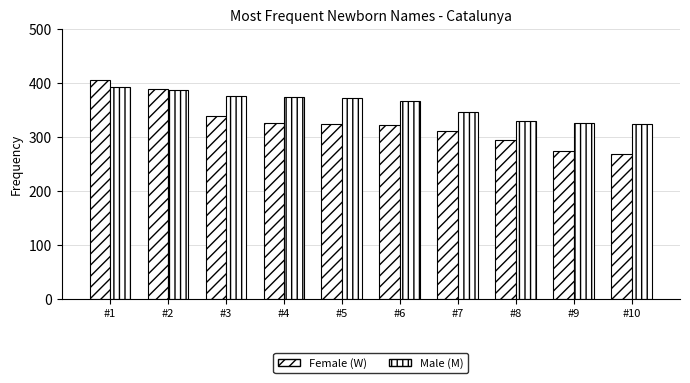

What is the total value across all series at #10?

592